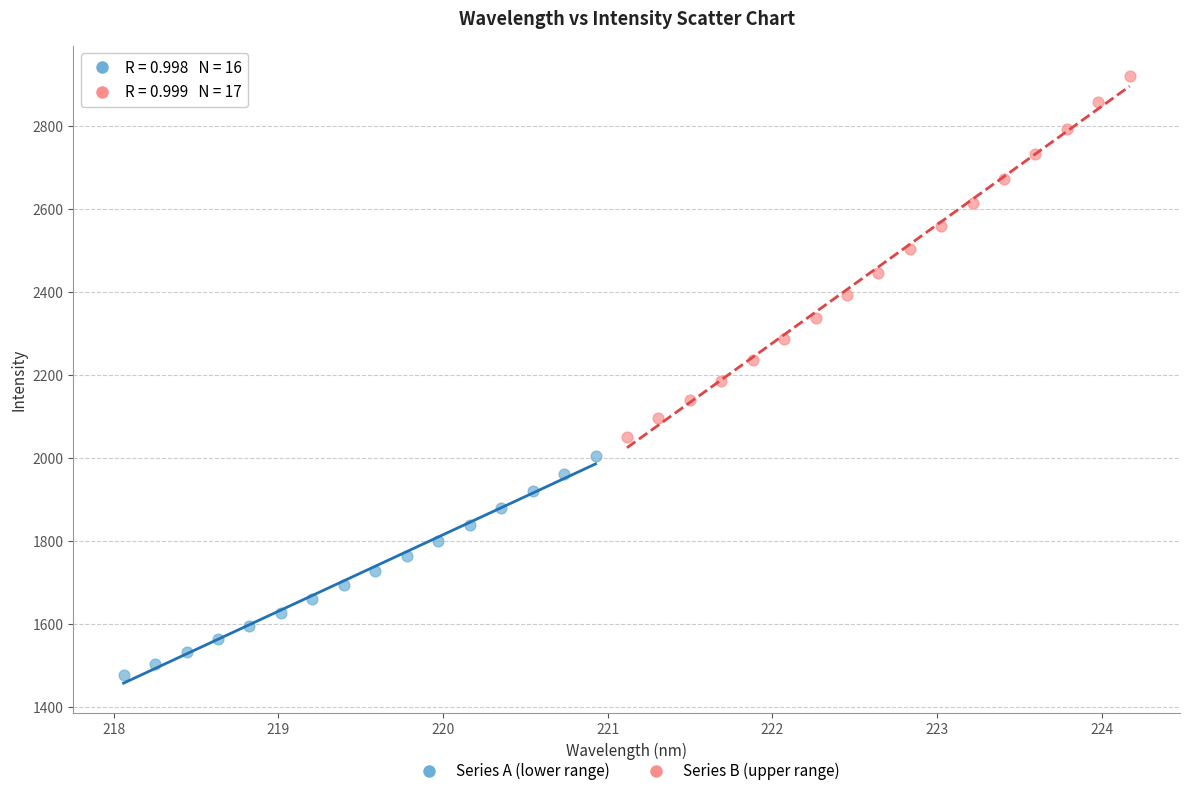

Which series reaches the maximum Y coordinate?

Series B (upper range)